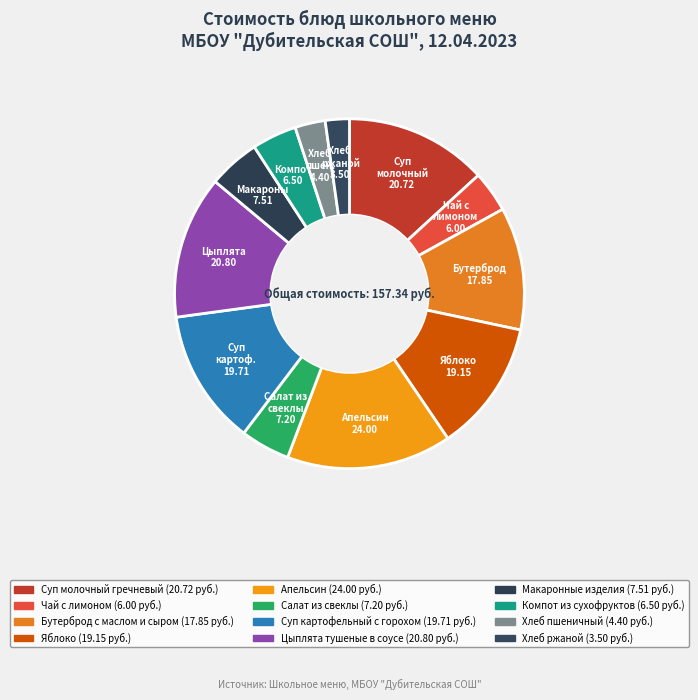

Count the number of slices in the pie.

12